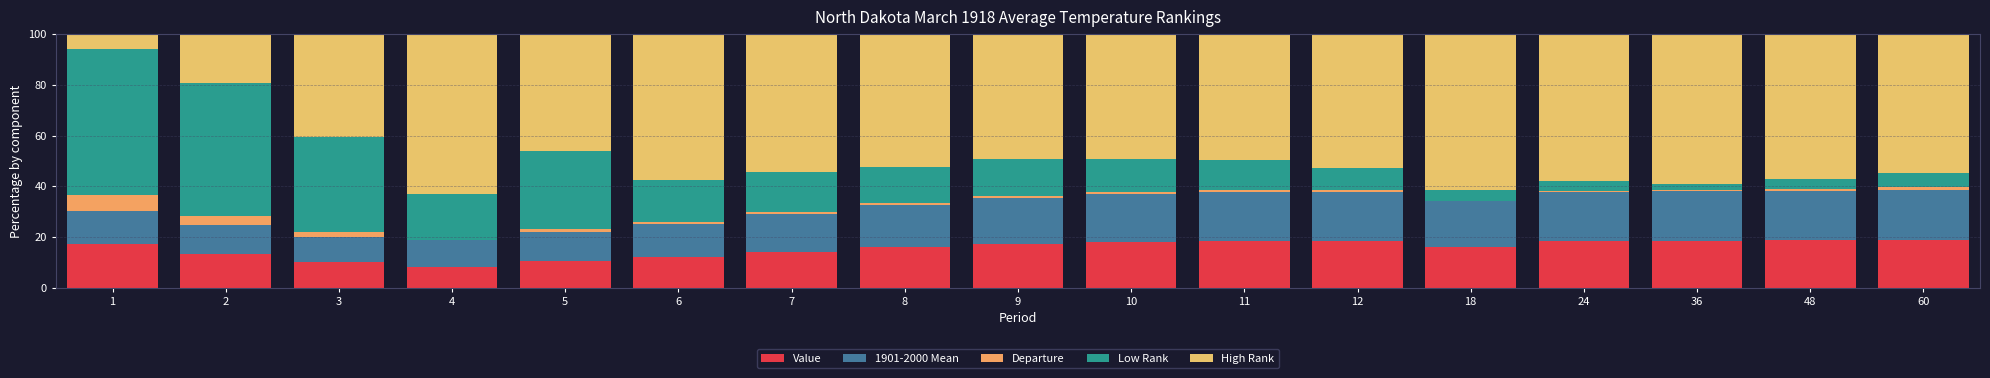

Which series has the largest range (max minus min)?

High Rank